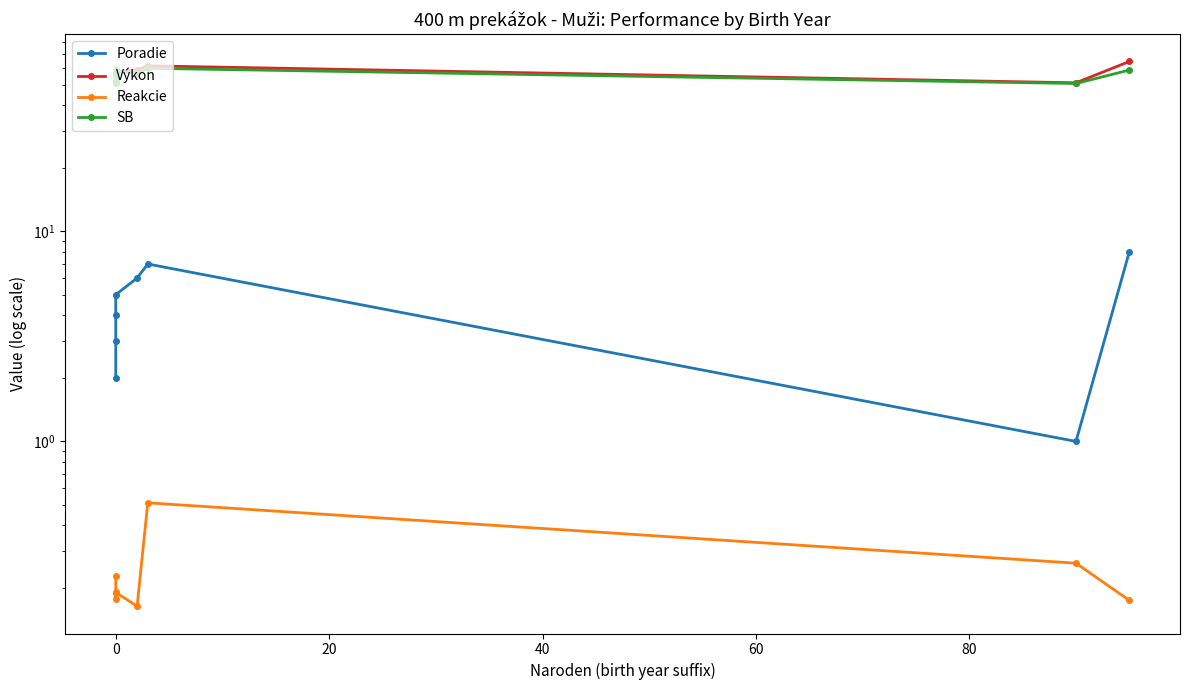

What is the maximum value shown in the chart?

64.5